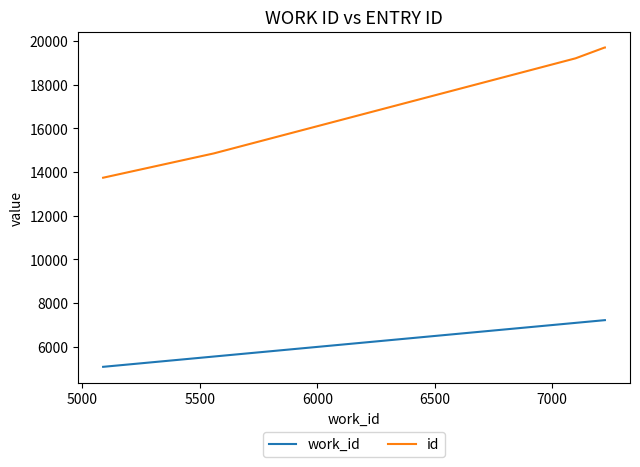

What is the maximum value for work_id?

7224